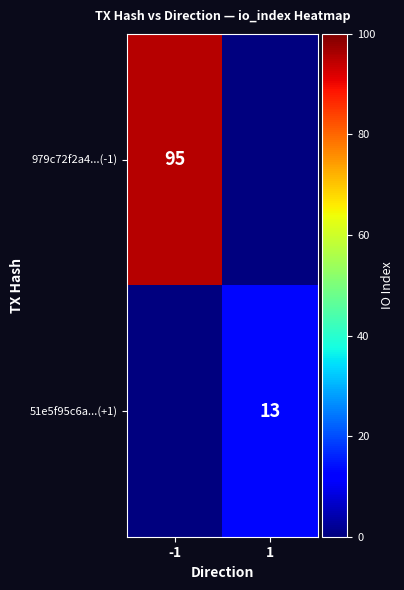

The value of 51e5f95c6a...(+1) at 1 is 5. True or false?

False